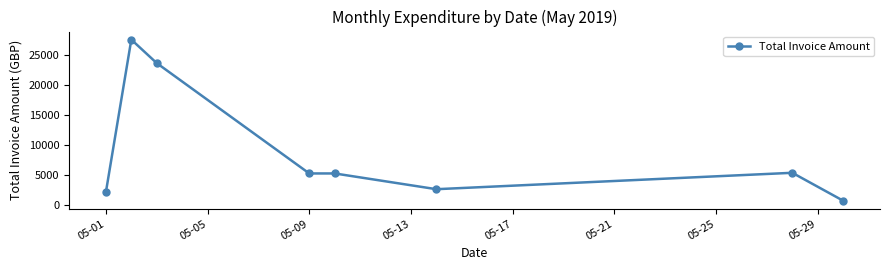

What is the value of the 1st point from the left?

2160.0